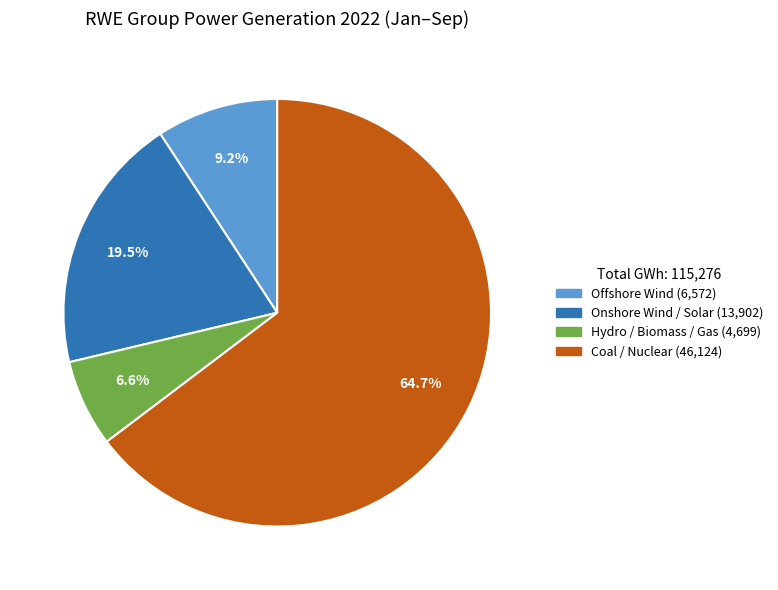

Does Offshore Wind account for over 50% of the chart?

No